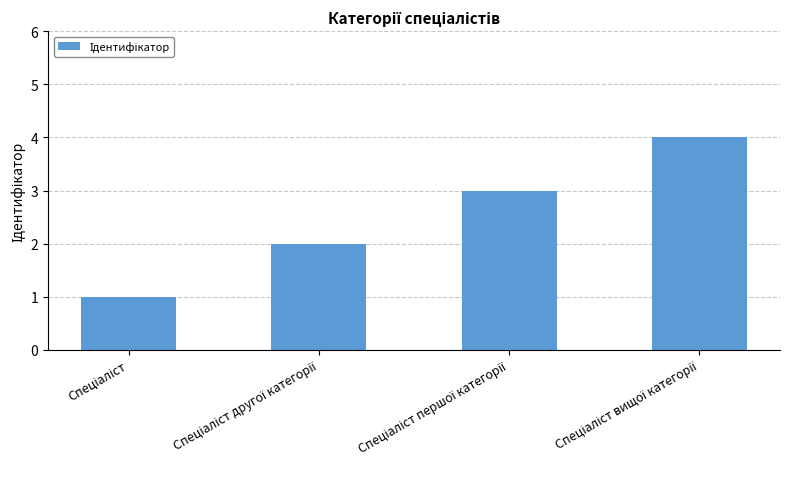

How many bars are there in total?

4